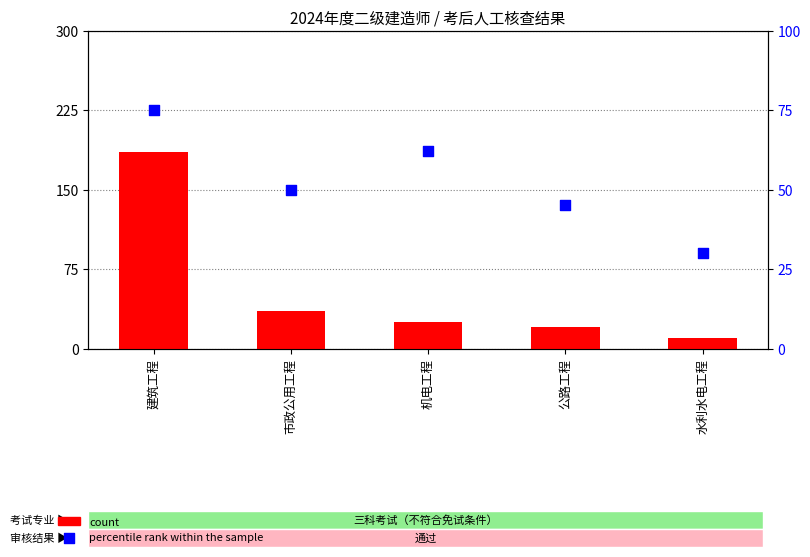

Which series reaches the minimum Y coordinate?

count